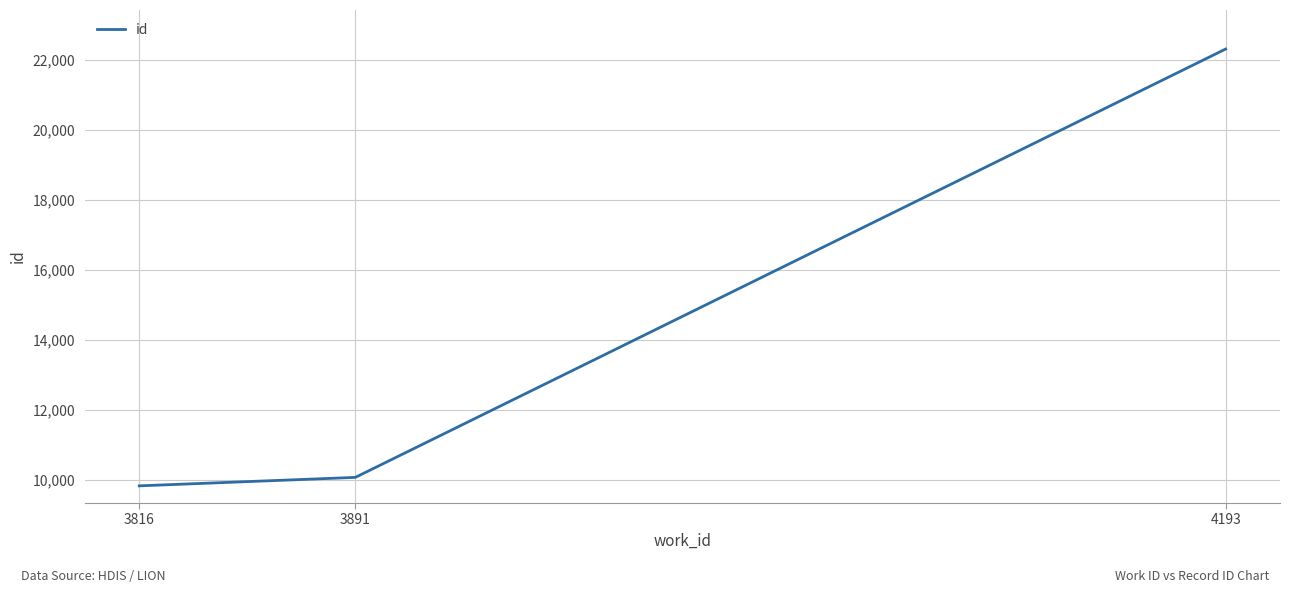

Reading left to right, list all the values displayed in this chart.

9825	10067	22316